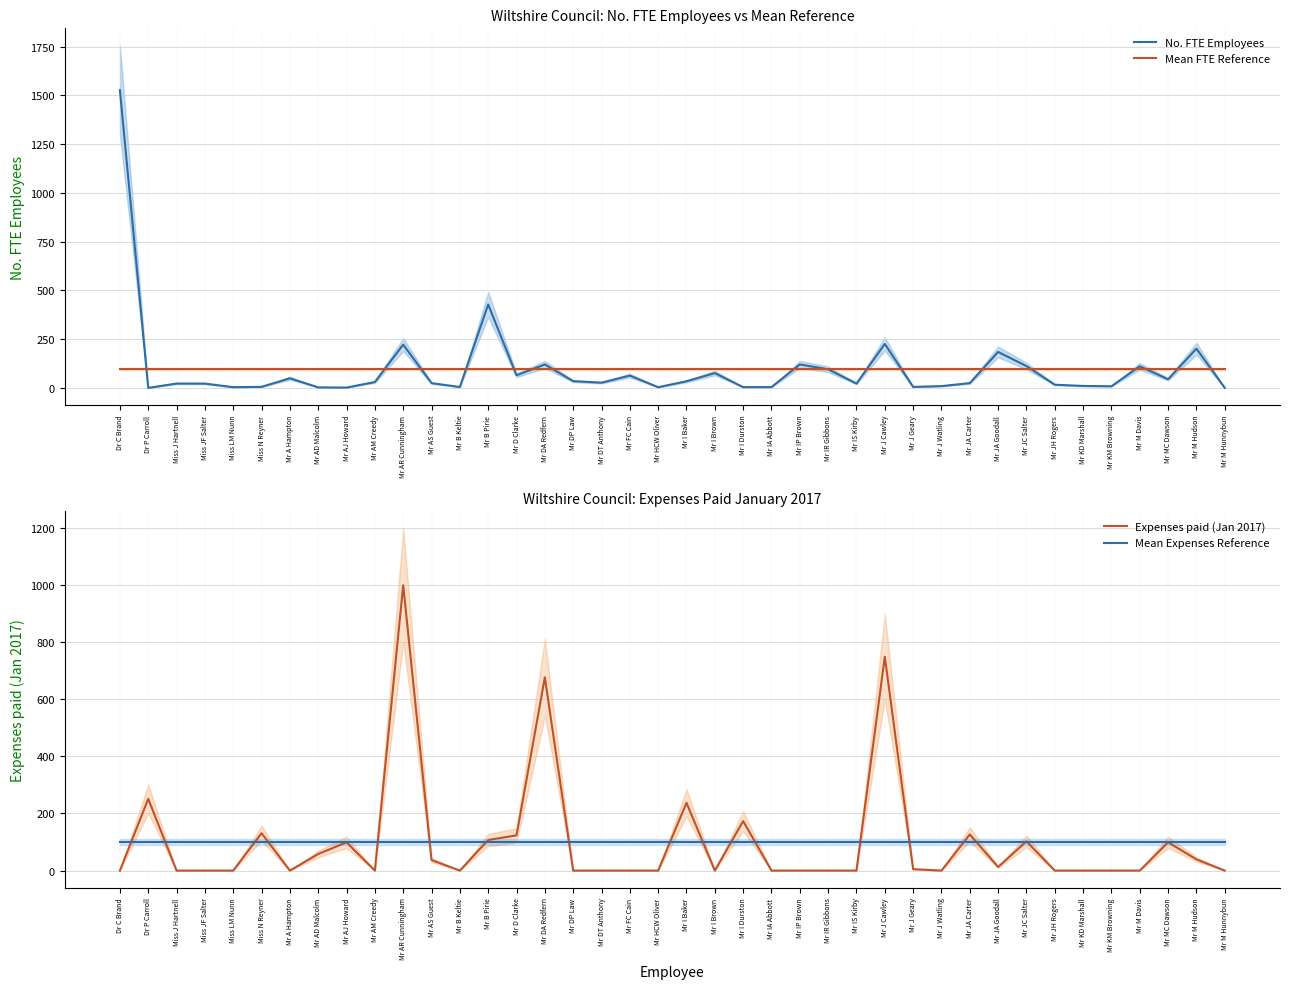

Reading left to right, extract all data points from this chart.

No. FTE Employees: 1527.0	0.0	22.1	21.9	3.6	5.3	49.1	2.6	1.5	30.0	221.8	24.3	4.3	427.5	64.5	120.1	34.5	26.6	63.0	3.4	33.9	75.9	3.7	4.0	120.1	95.4	21.9	225.4	4.9	9.0	24.4	184.3	111.7	16.2	9.8	8.2	110.8	44.2	201.1	0.0
Mean FTE Reference: 99.0	99.0	99.0	99.0	99.0	99.0	99.0	99.0	99.0	99.0	99.0	99.0	99.0	99.0	99.0	99.0	99.0	99.0	99.0	99.0	99.0	99.0	99.0	99.0	99.0	99.0	99.0	99.0	99.0	99.0	99.0	99.0	99.0	99.0	99.0	99.0	99.0	99.0	99.0	99.0
Expenses paid (Jan 2017): 0.0	251.0	0.0	0.0	0.0	130.8	0.0	58.0	98.8	0.0	998.2	36.9	0.0	107.1	123.3	675.9	0.0	0.0	0.0	0.0	237.1	0.0	173.1	0.0	0.0	0.0	0.0	748.2	5.1	0.0	126.5	12.6	102.3	0.0	0.0	0.0	0.0	99.0	39.3	0.0
Mean Expenses Reference: 100.6	100.6	100.6	100.6	100.6	100.6	100.6	100.6	100.6	100.6	100.6	100.6	100.6	100.6	100.6	100.6	100.6	100.6	100.6	100.6	100.6	100.6	100.6	100.6	100.6	100.6	100.6	100.6	100.6	100.6	100.6	100.6	100.6	100.6	100.6	100.6	100.6	100.6	100.6	100.6